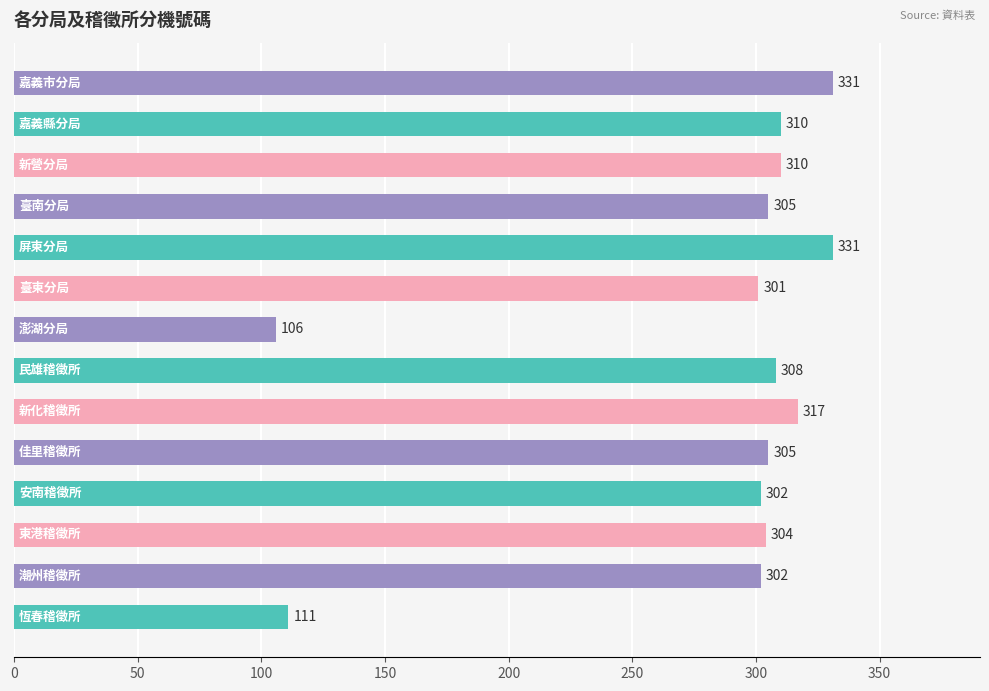

What is the difference between the maximum and minimum values?

225